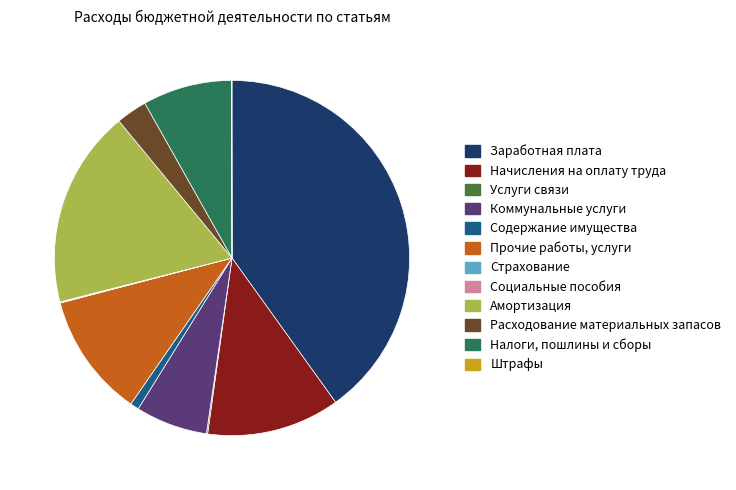

Does any single category account for the majority?

No